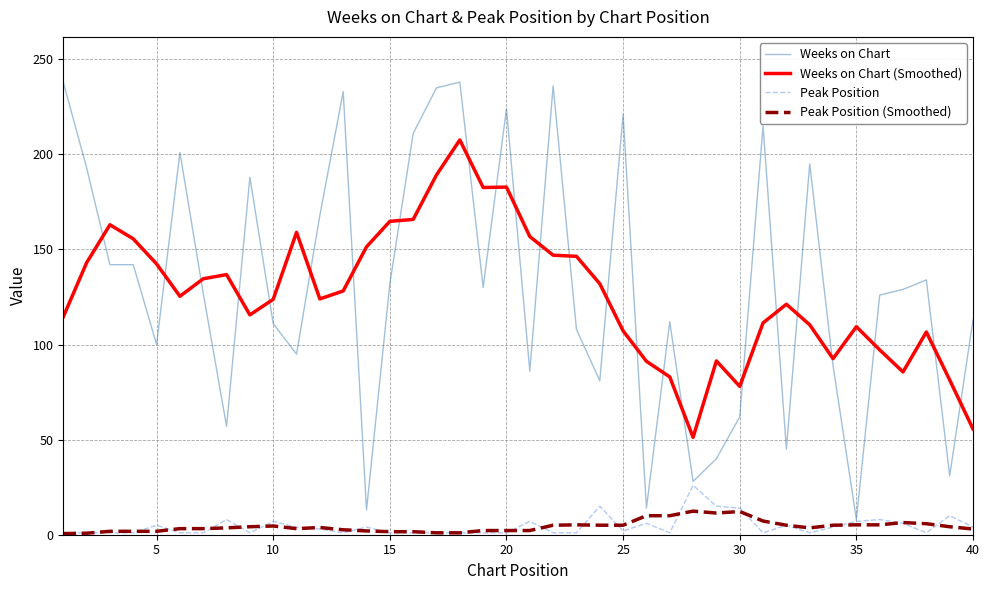

What is the maximum value shown in the chart?

238.0